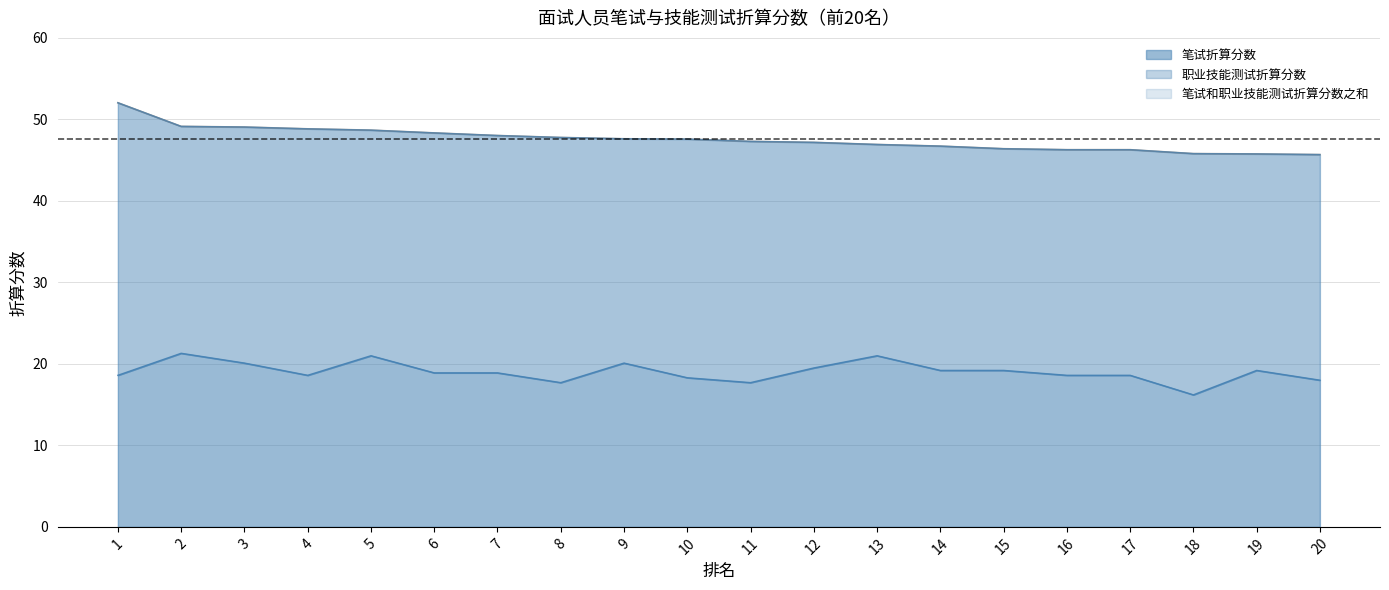

At which label does 笔试折算分数 first exceed 18?

1